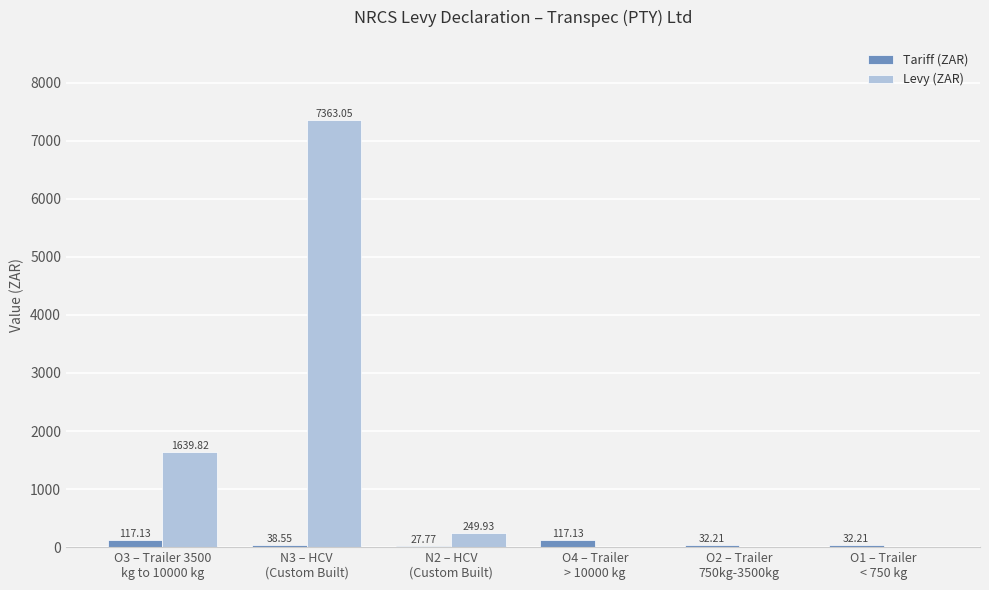

Count the number of data series in this chart.

2